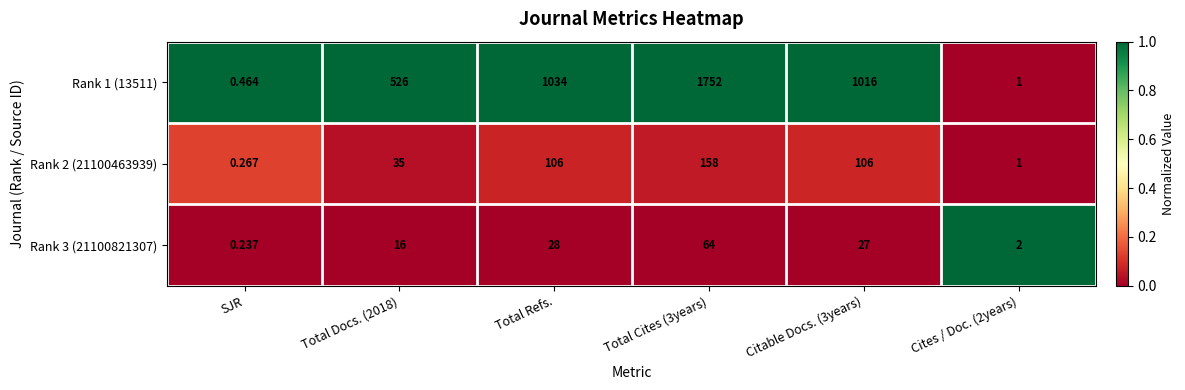

Which label corresponds to the smallest value in the chart?

SJR